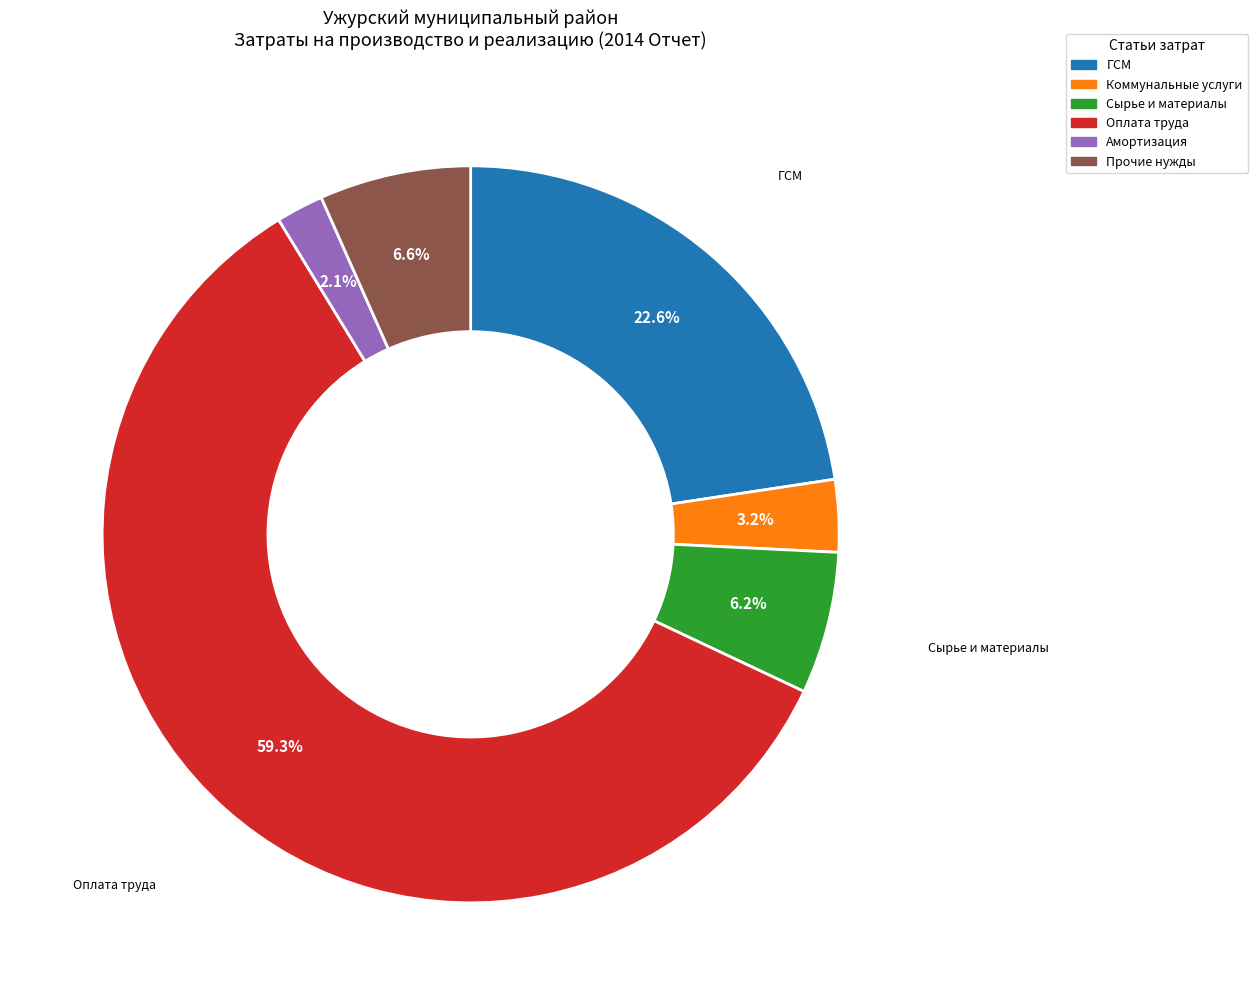

How many slices are in this pie chart?

6